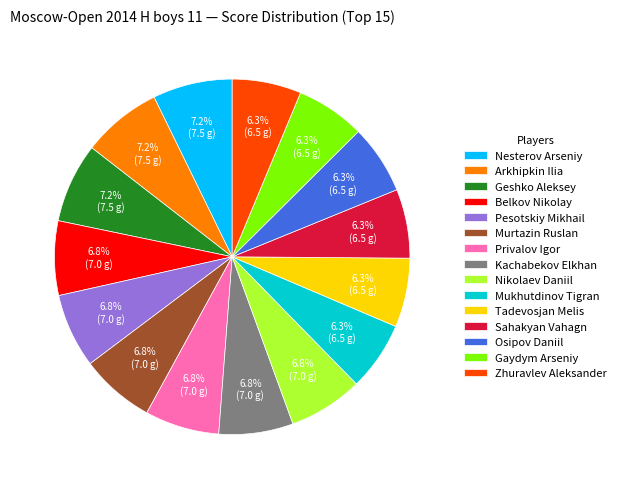

Approximately how many times larger is the value at Geshko Aleksey compared to Murtazin Ruslan?

1.1